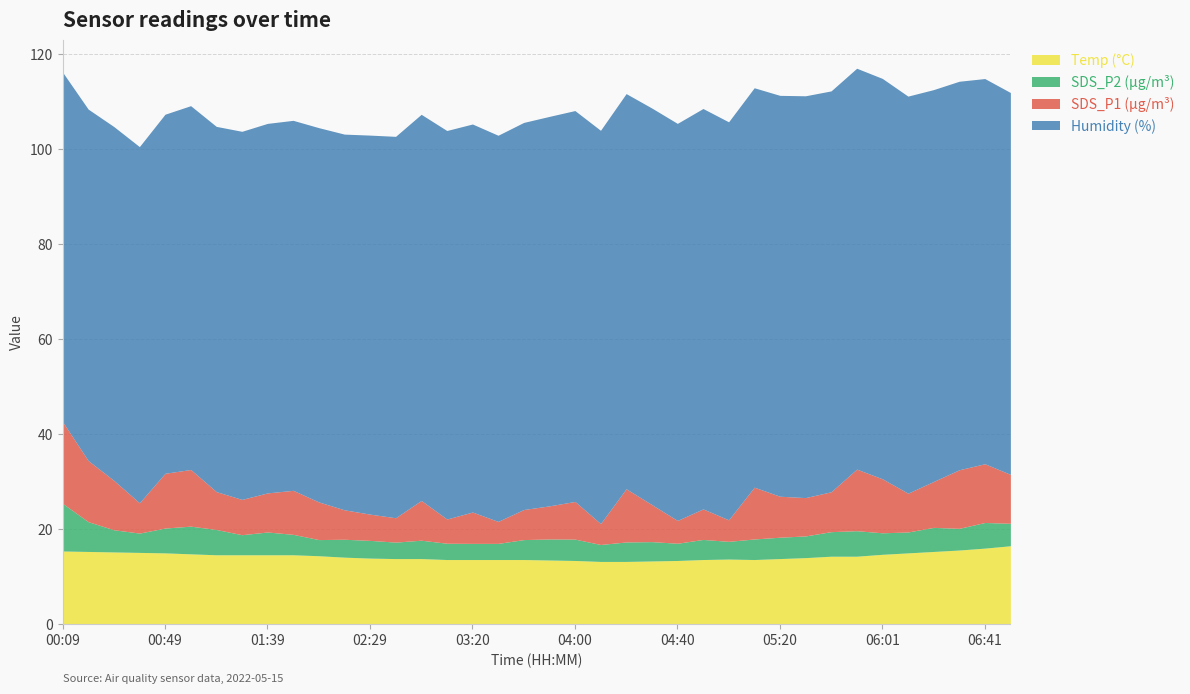

What is the smallest value displayed?

3.4